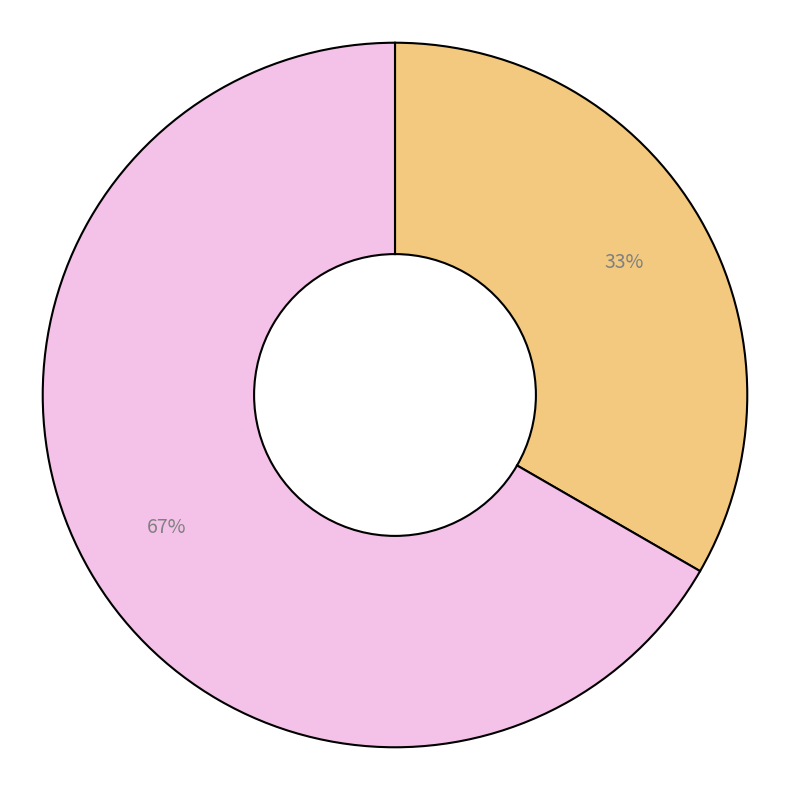

To the nearest percent, what is the average slice percentage?

50%